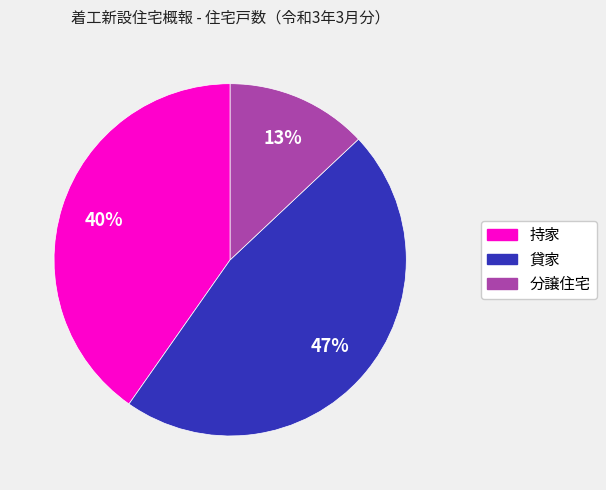

The 分譲住宅 slice represents 2% of the pie. True or false?

False